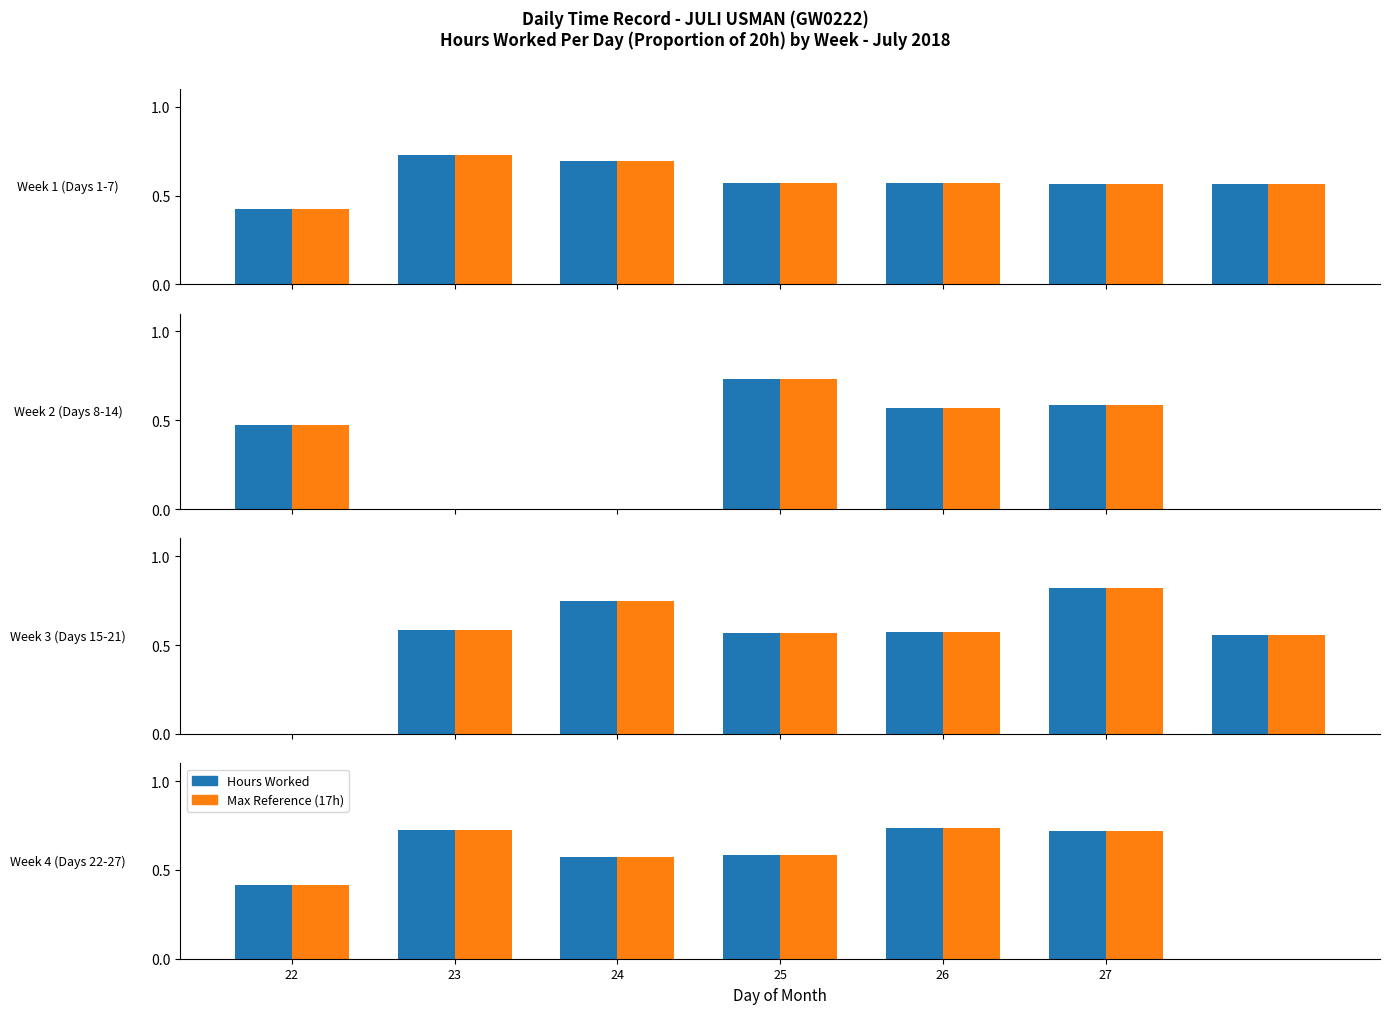

At which label does Hours Worked reach its minimum?

22